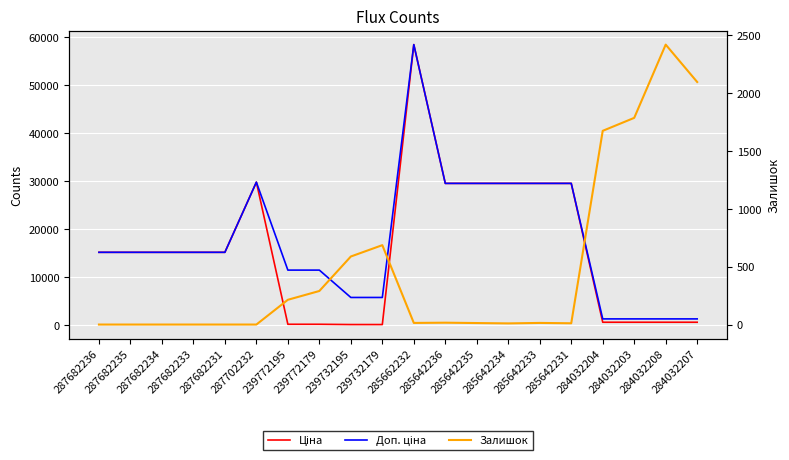

True or false: Ціна has a value of 32628.6 at 285662232.

False